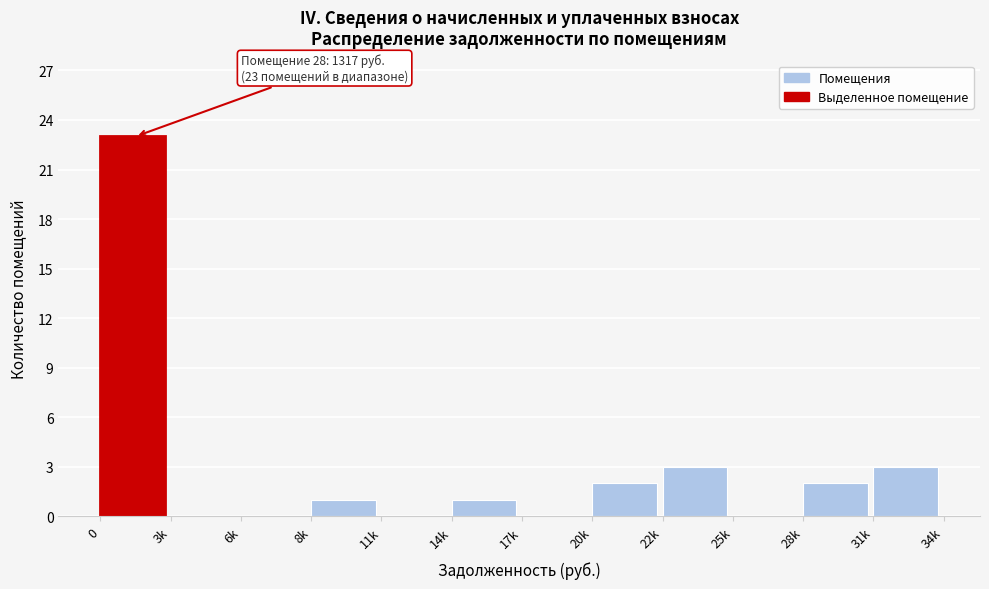

Reading left to right, transcribe all the data shown in this chart.

0=23	3k=0	6k=0	8k=1	11k=0	14k=1	17k=0	20k=2	22k=3	25k=0	28k=2	31k=3